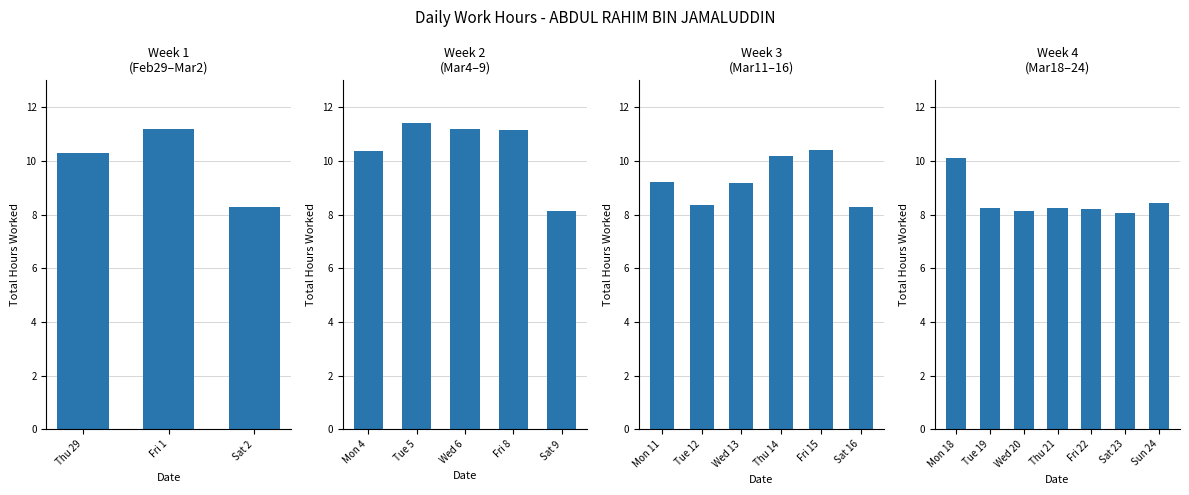

True or false: the data shows 4.2 at Fri 22.

False